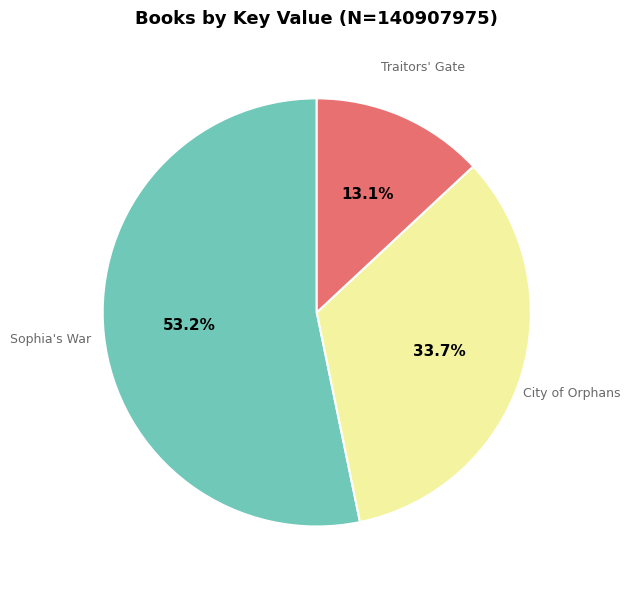

Is there a majority slice in this chart?

Yes